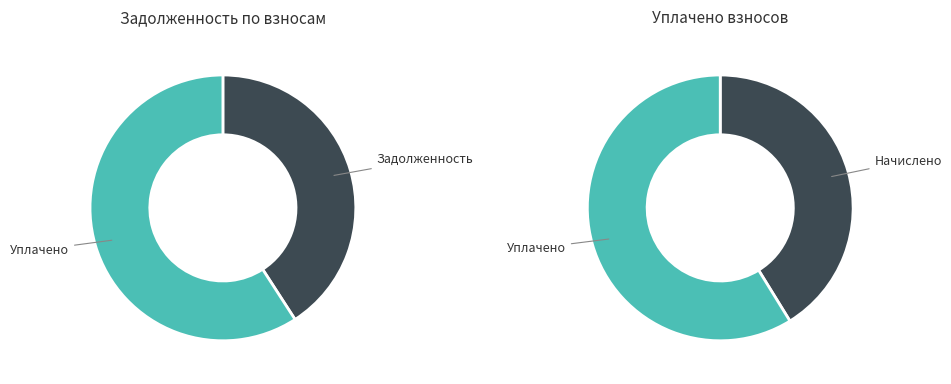

Is 8 the majority of the pie?

No